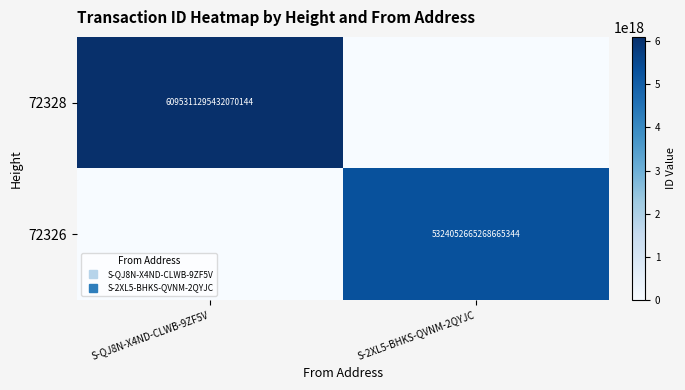

At which label is 72326 closest to 2662026332634332672?

S-QJ8N-X4ND-CLWB-9ZF5V